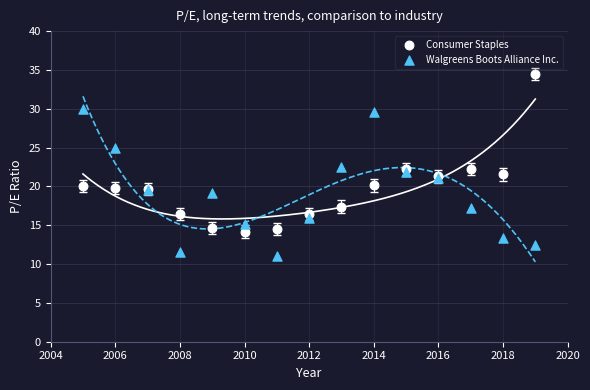

What is the X range (max minus min) for the scatter plot?

14.0